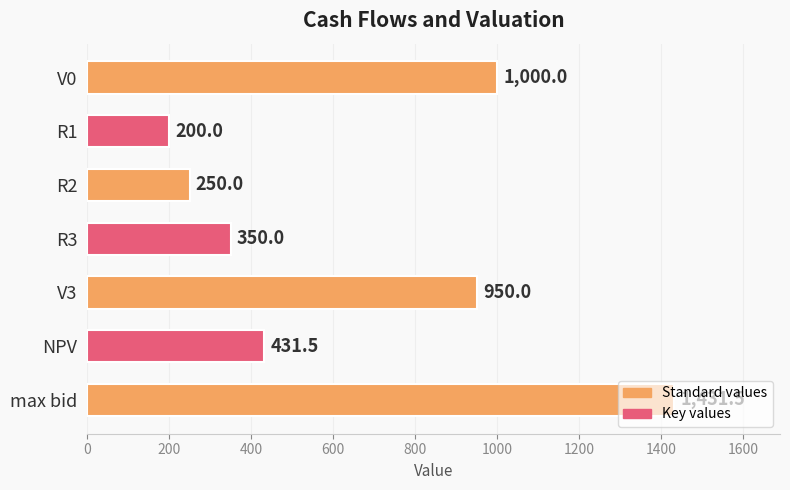

List the labels in order of value, smallest first.

R1, R2, R3, NPV, V3, V0, max bid